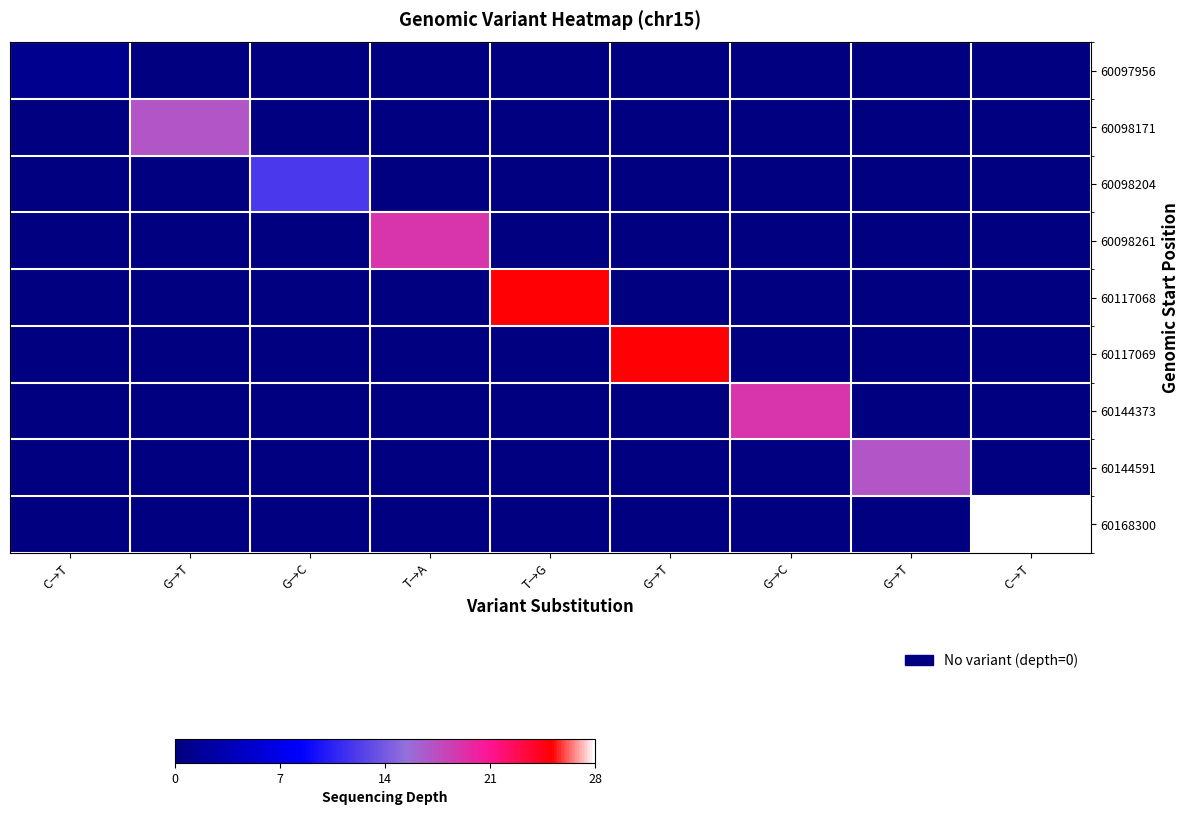

What is the maximum value shown in the chart?

28